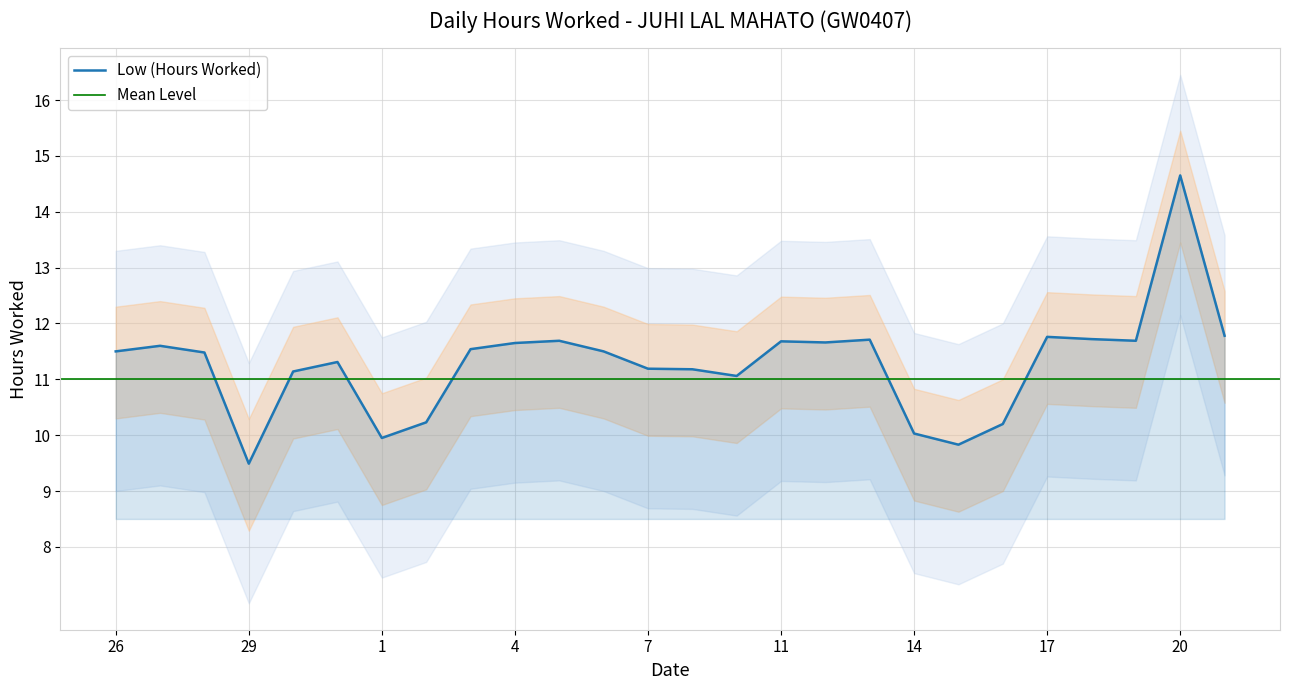

What is the difference between the second highest and minimum values?

2.3